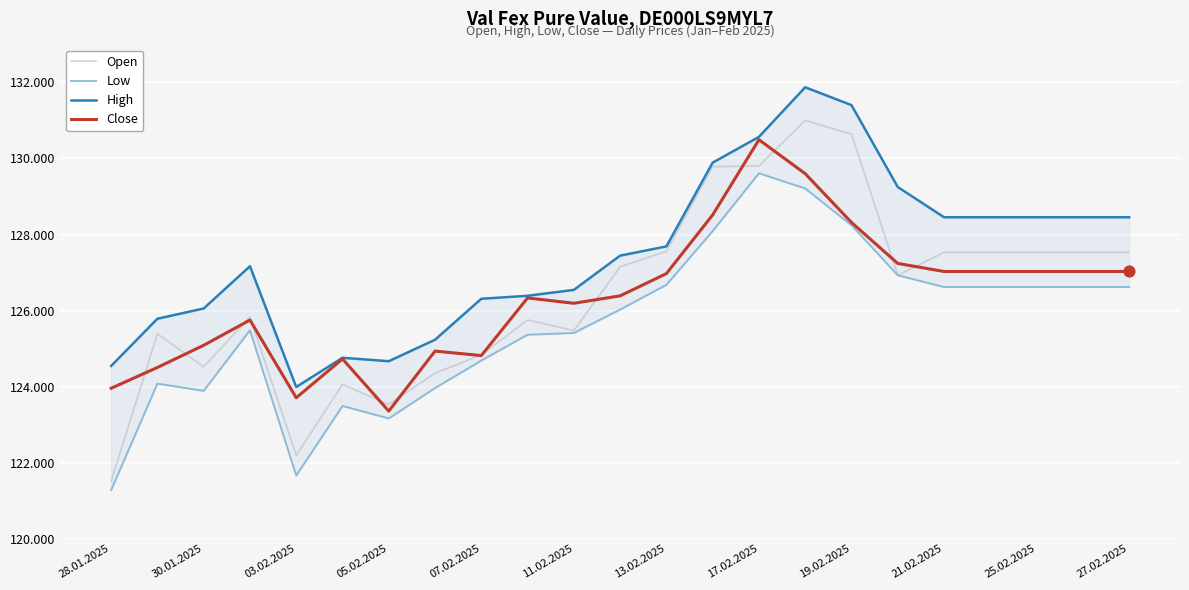

What are all the series names shown in the legend?

Open, Low, High, Close